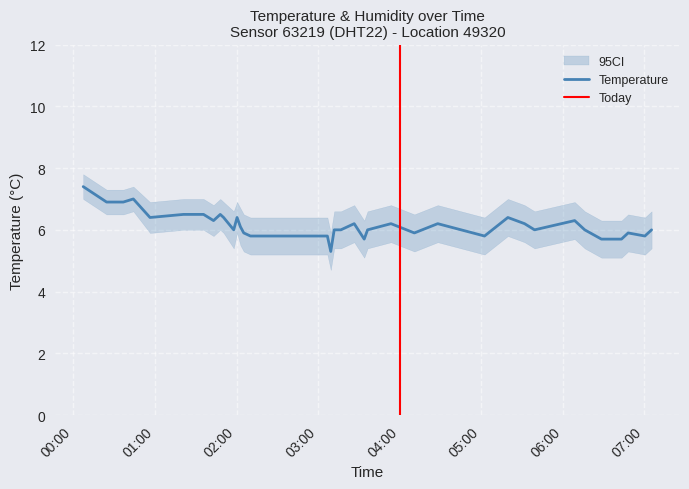

What is the minimum value for Temperature?

5.3